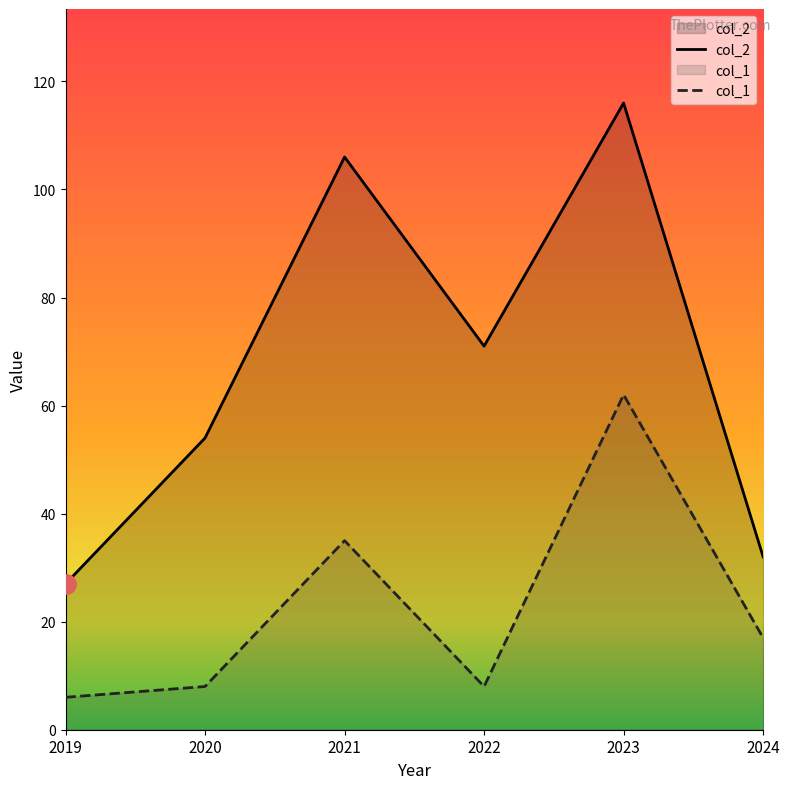

True or false: col_2 and col_1 intersect in this chart.

False